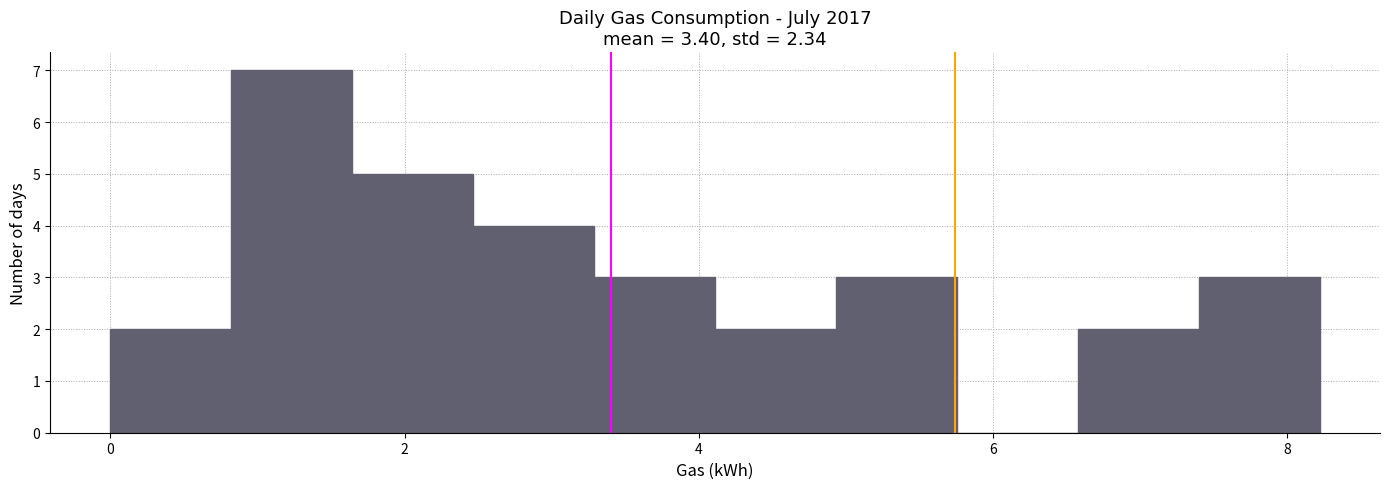

What is the height of the bar covering 6.6 to 7.4 on the x-axis? Neither the bar edges nor the heights are printed on the chart, so give them approximately, as read against the axes.

2